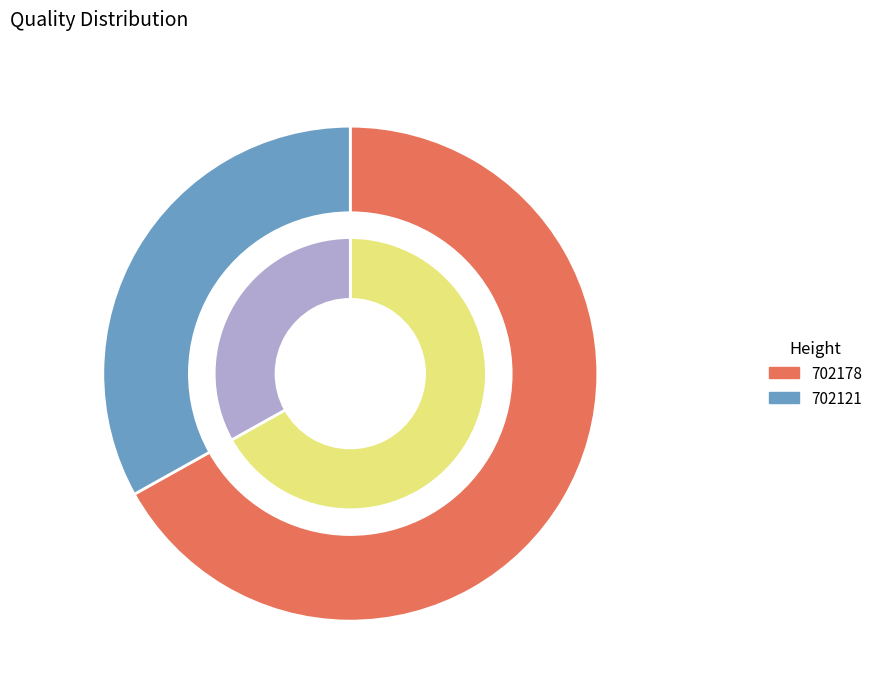

To the nearest percent, what portion does 702178 represent?

67%